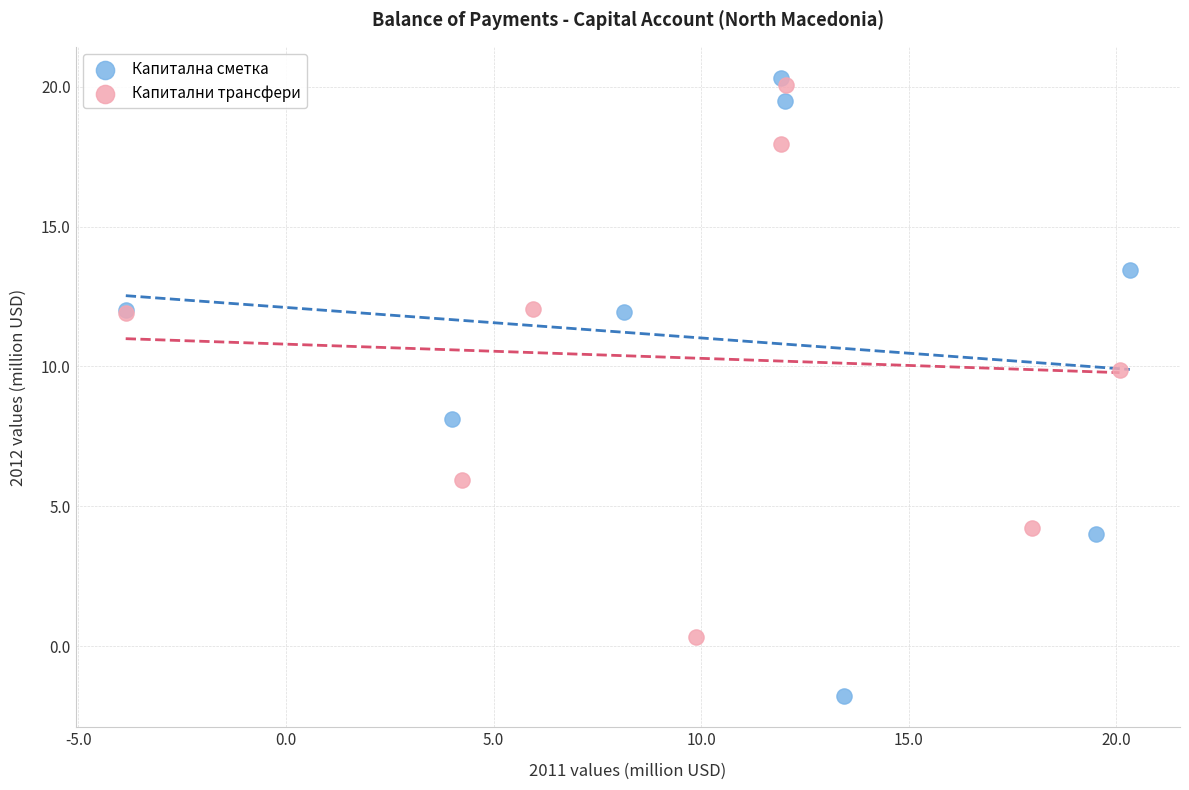

Which series contains the lowest Y value?

Капитална сметка